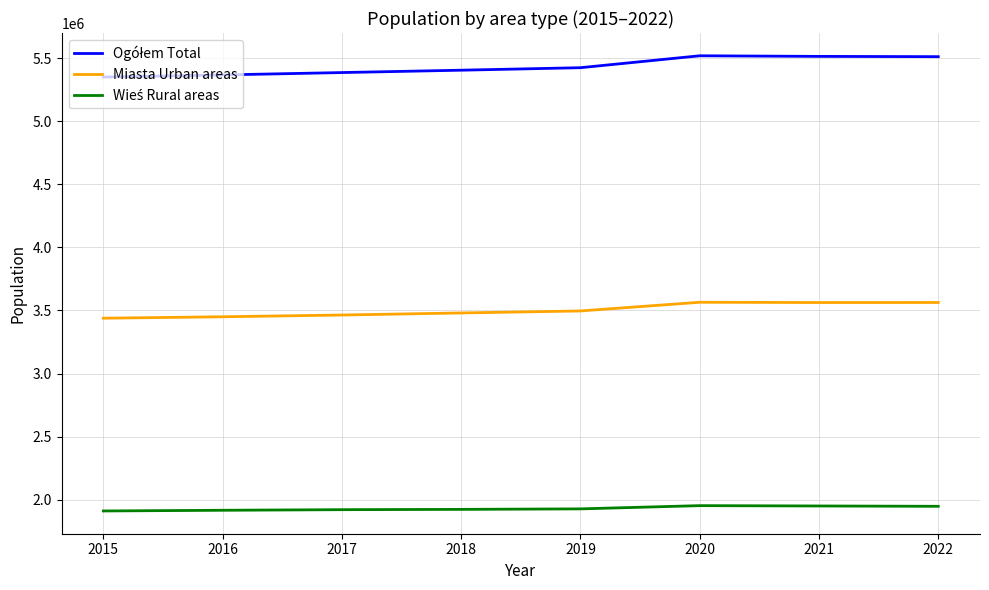

How many lines are shown in the chart?

3